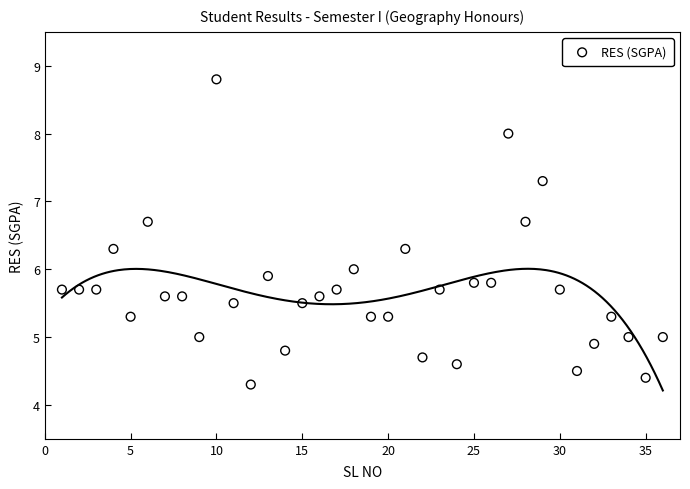

What is the range of X values (max minus min)?

35.0